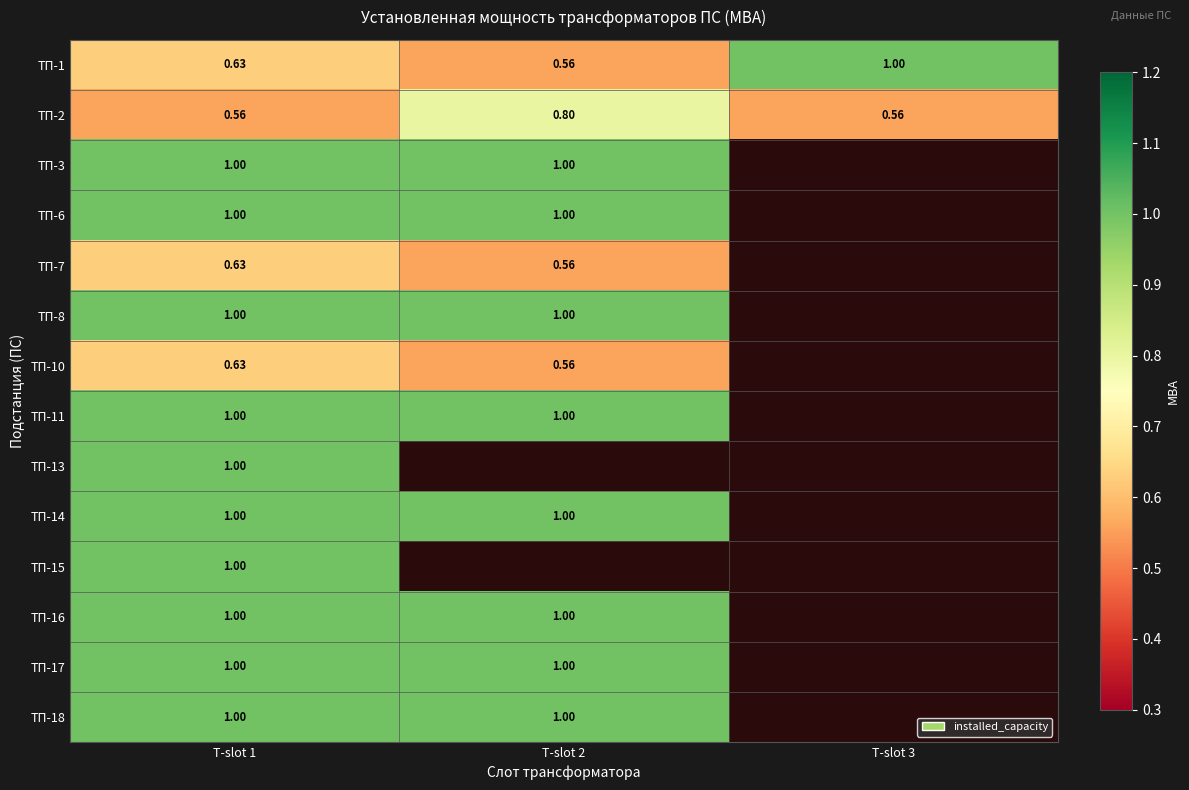

Rank the series by their average value, from lowest to highest.

ТП-2, ТП-3, ТП-6, ТП-7, ТП-8, ТП-10, ТП-11, ТП-13, ТП-14, ТП-15, ТП-16, ТП-17, ТП-18, ТП-1